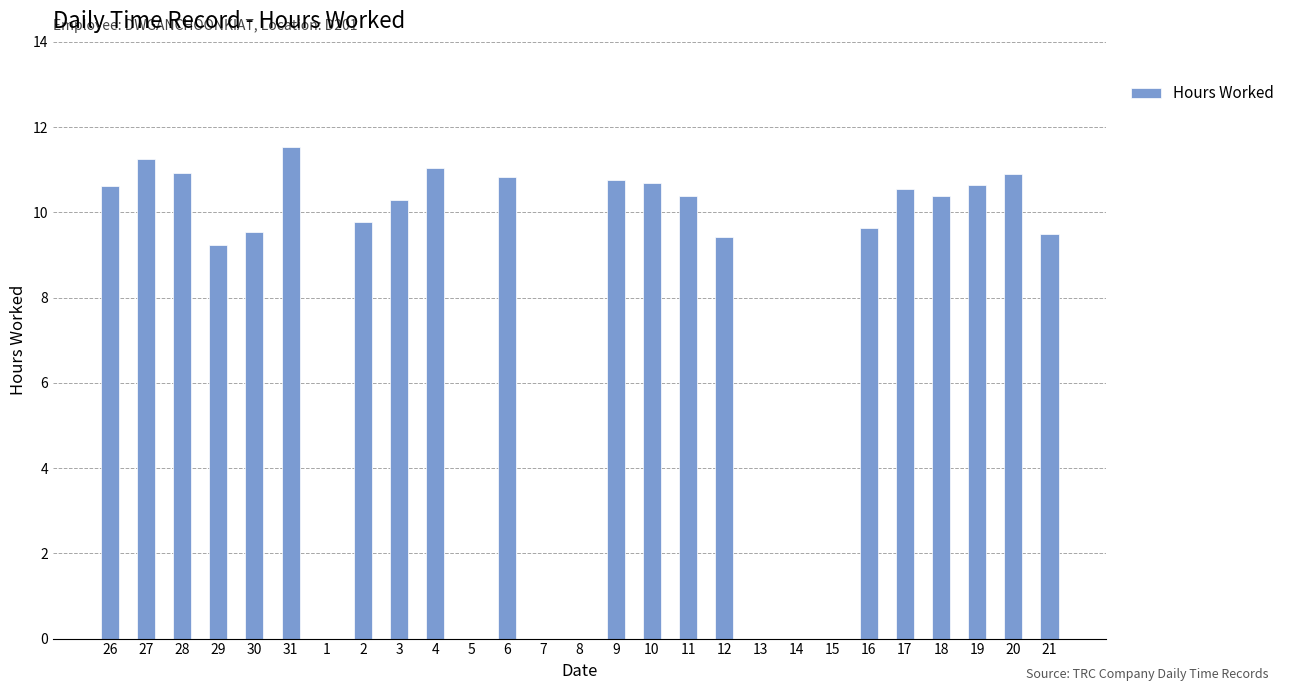

Count the number of data series in this chart.

1